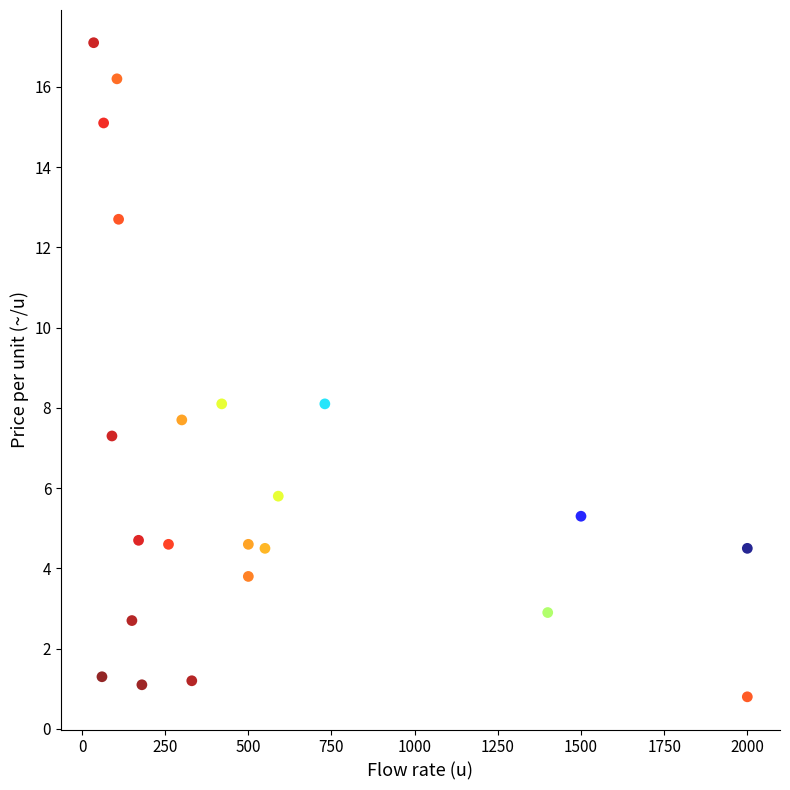

What is the range of X values (max minus min)?

1965.0